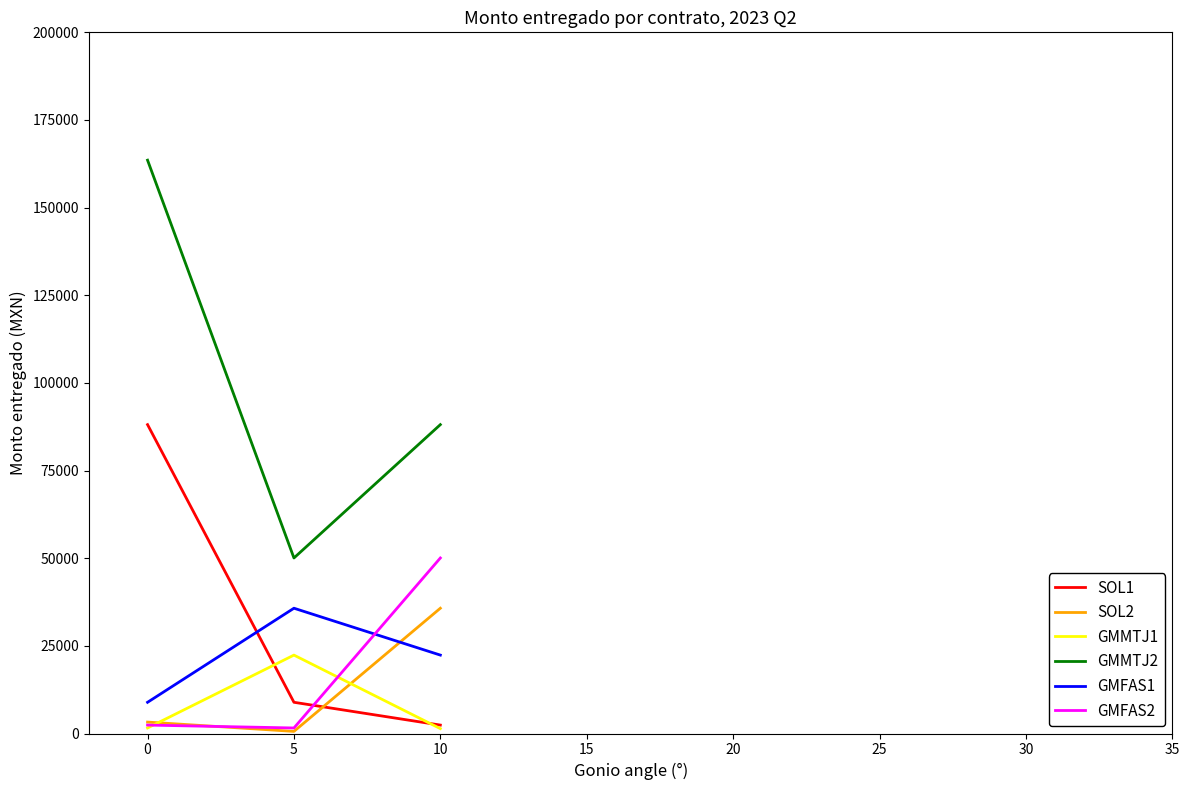

What is the total value across all series at 5?

119247.4